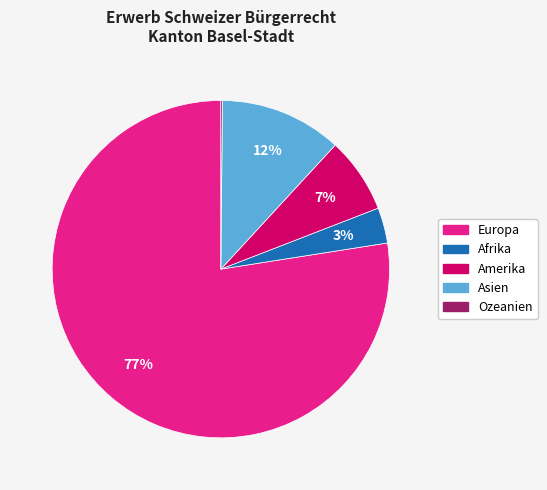

Between Europa and Asien, which is larger?

Europa